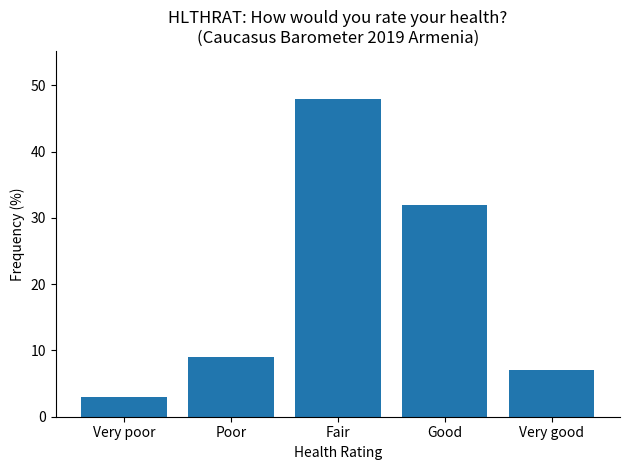

How many data points does each series have?

5